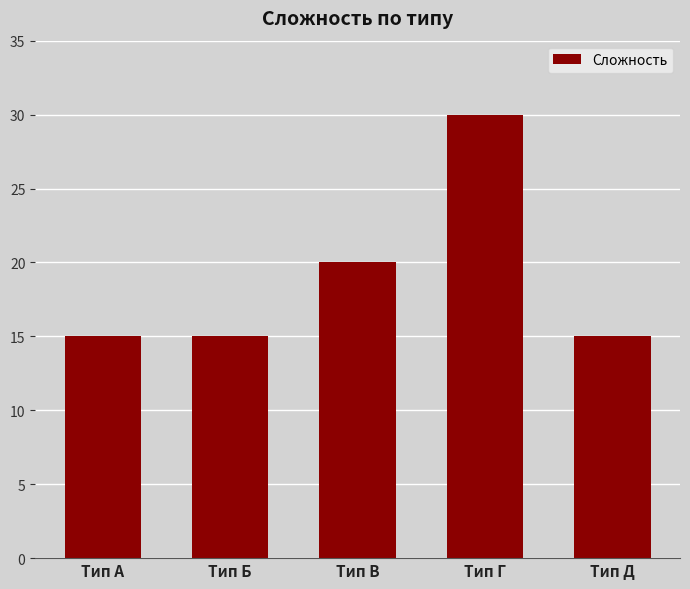

Reading left to right, what are all the values shown in this chart?

15	15	20	30	15